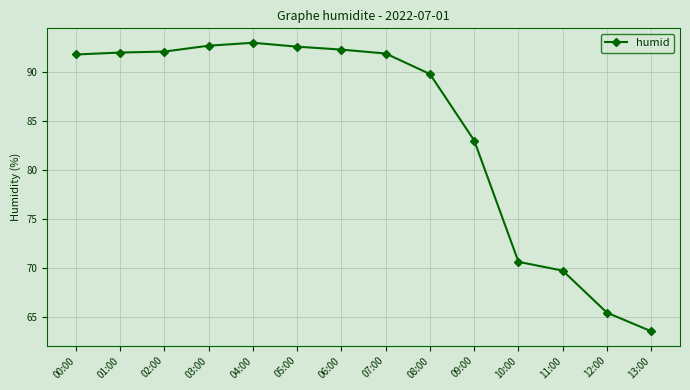

What is the smallest value displayed?

63.5